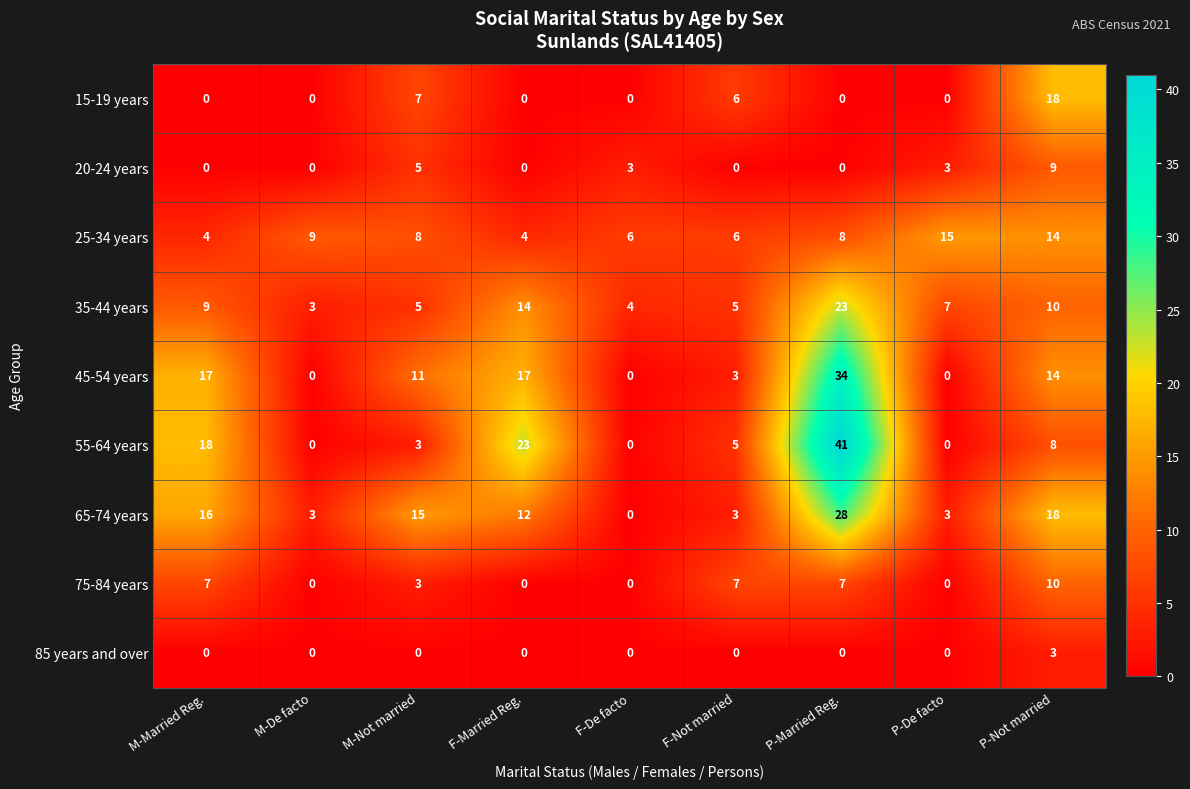

What is the maximum value for 35-44 years?

23